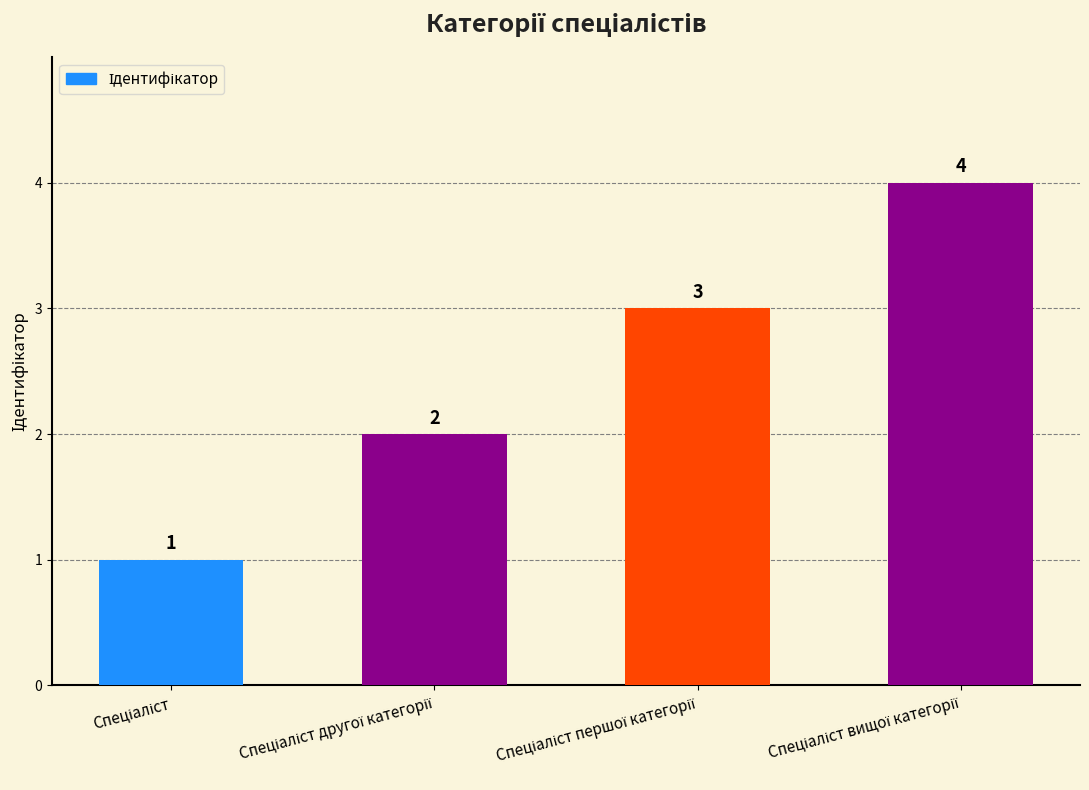

What is the value of the 1st bar from the left?

1